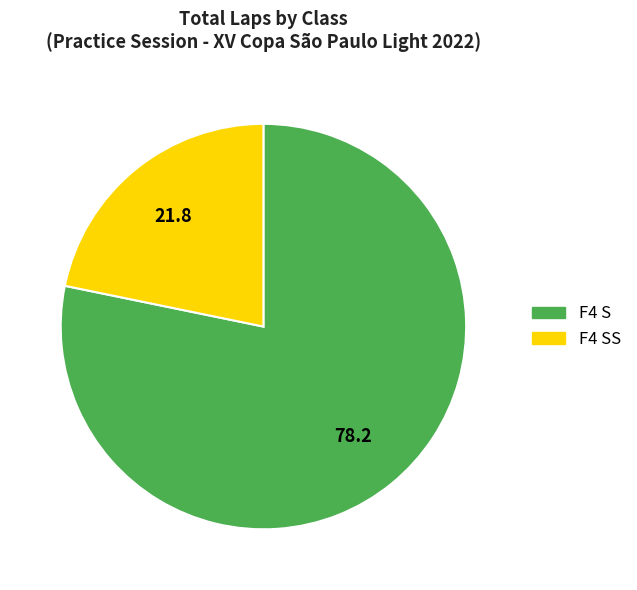

Is there any slice that represents more than half of the pie?

Yes